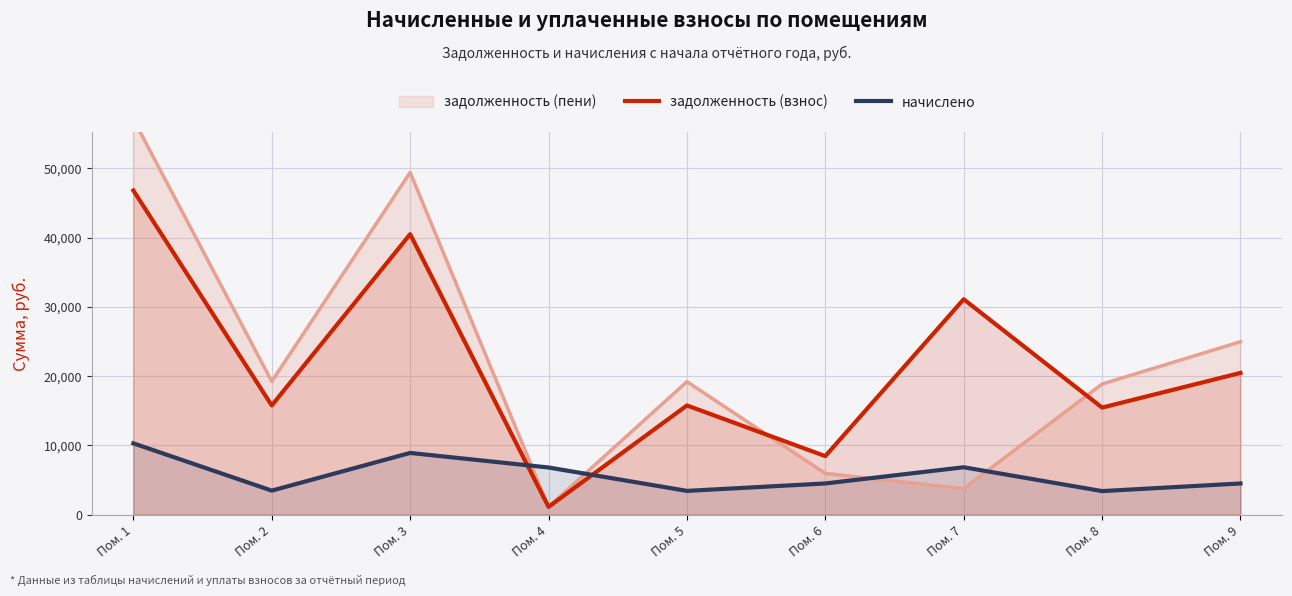

At which category does начислено reach its first local peak?

Пом. 3